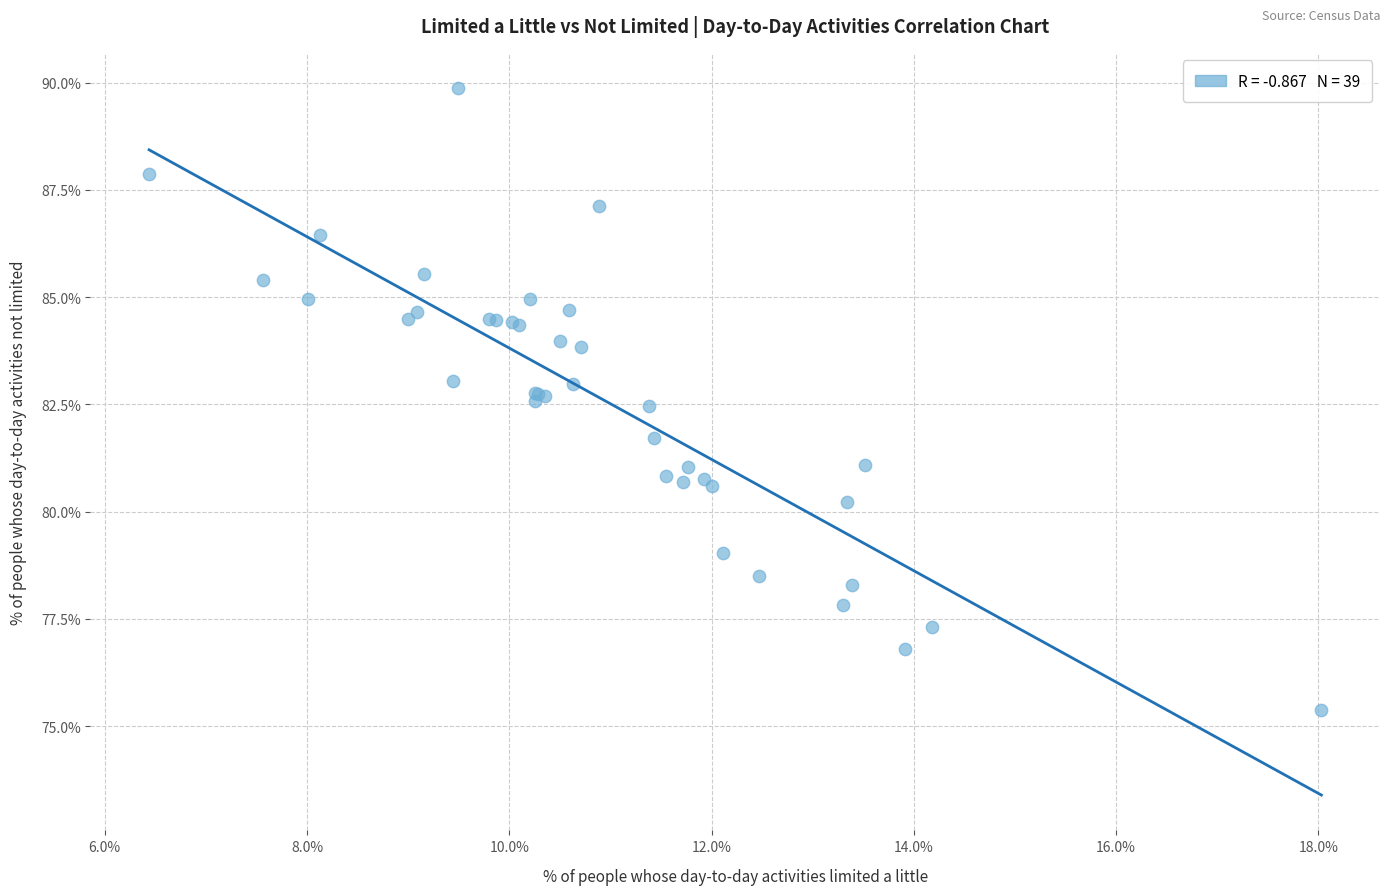

What Y value in the scatter plot is closest to 82?

81.7